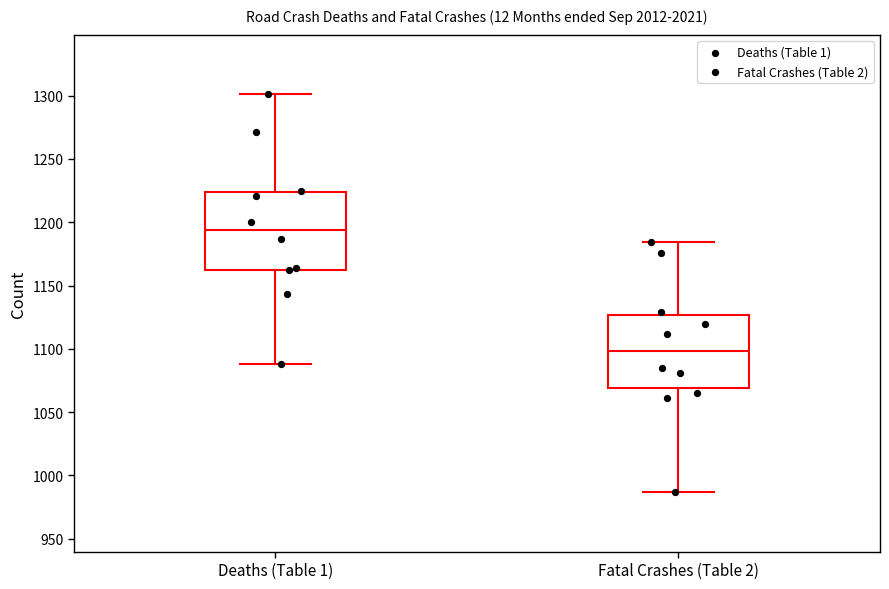

Where does the median line of the box for Fatal Crashes (Table 2) sit on the y-axis? The values are not printed on the chart, so give them approximately, as read against the axis.

1100